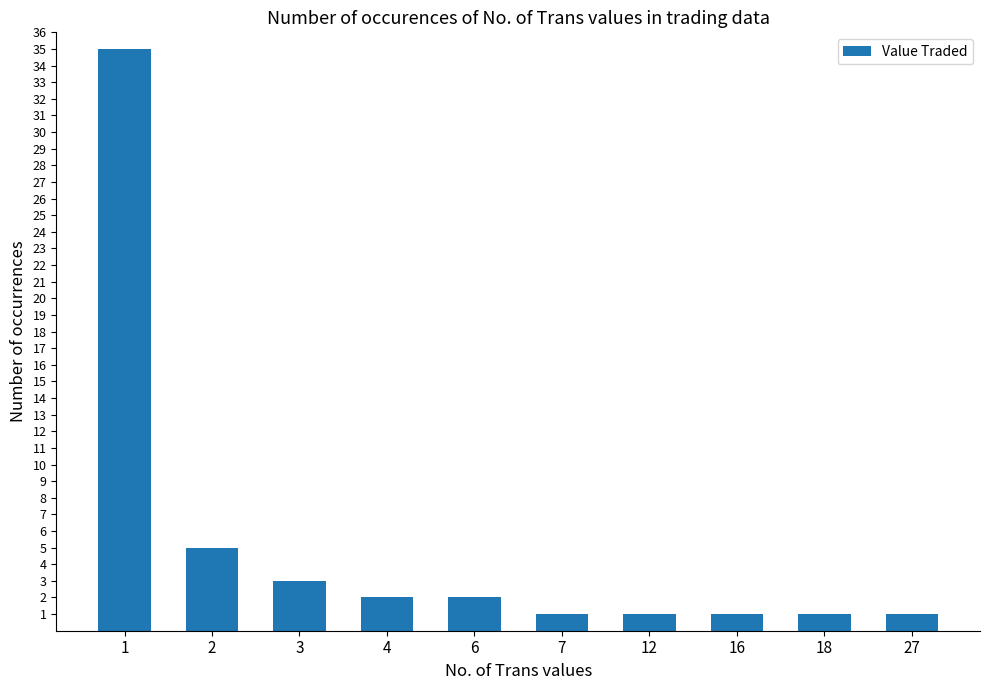

What is the average value?

5